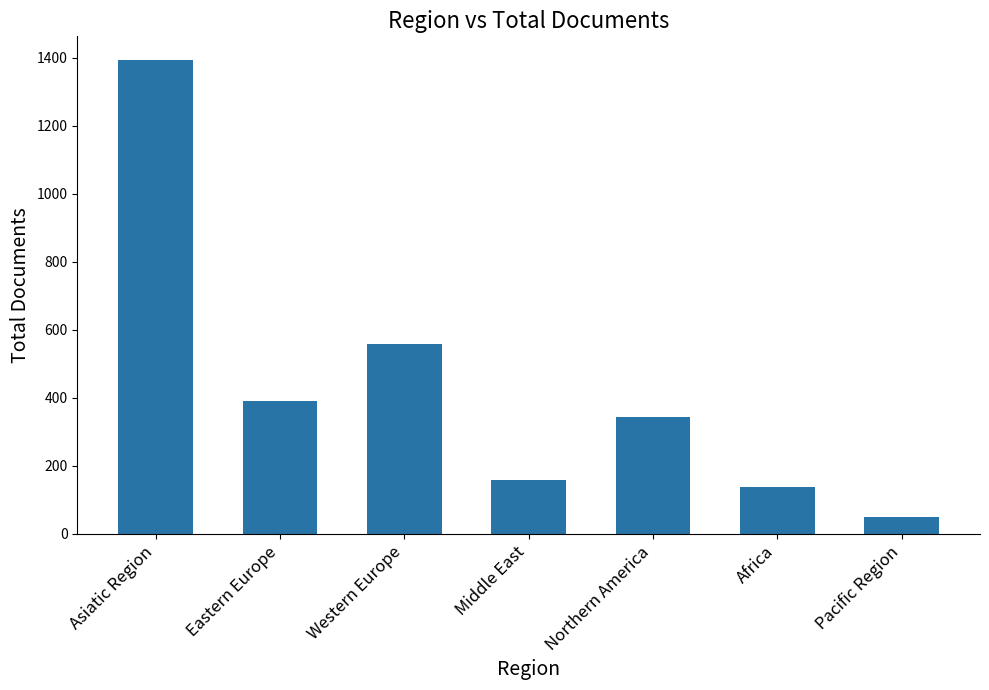

Reading right to left, extract all data points from this chart.

51	138	343	157	557	390	1393